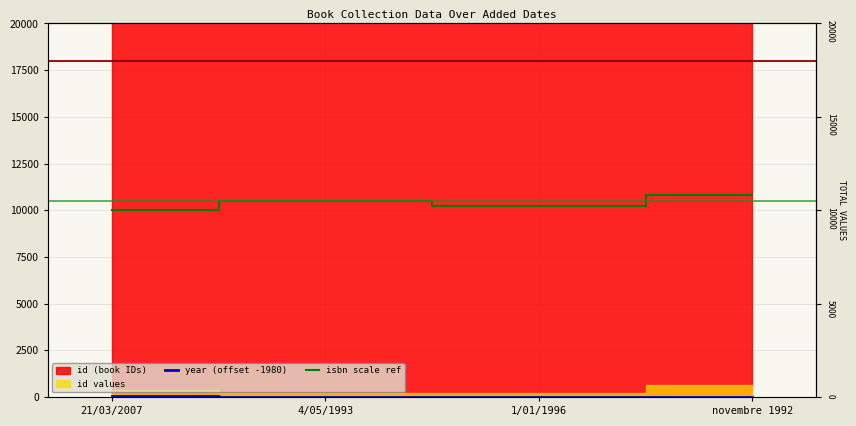

At which label is isbn scale ref closest to 10400?

4/05/1993